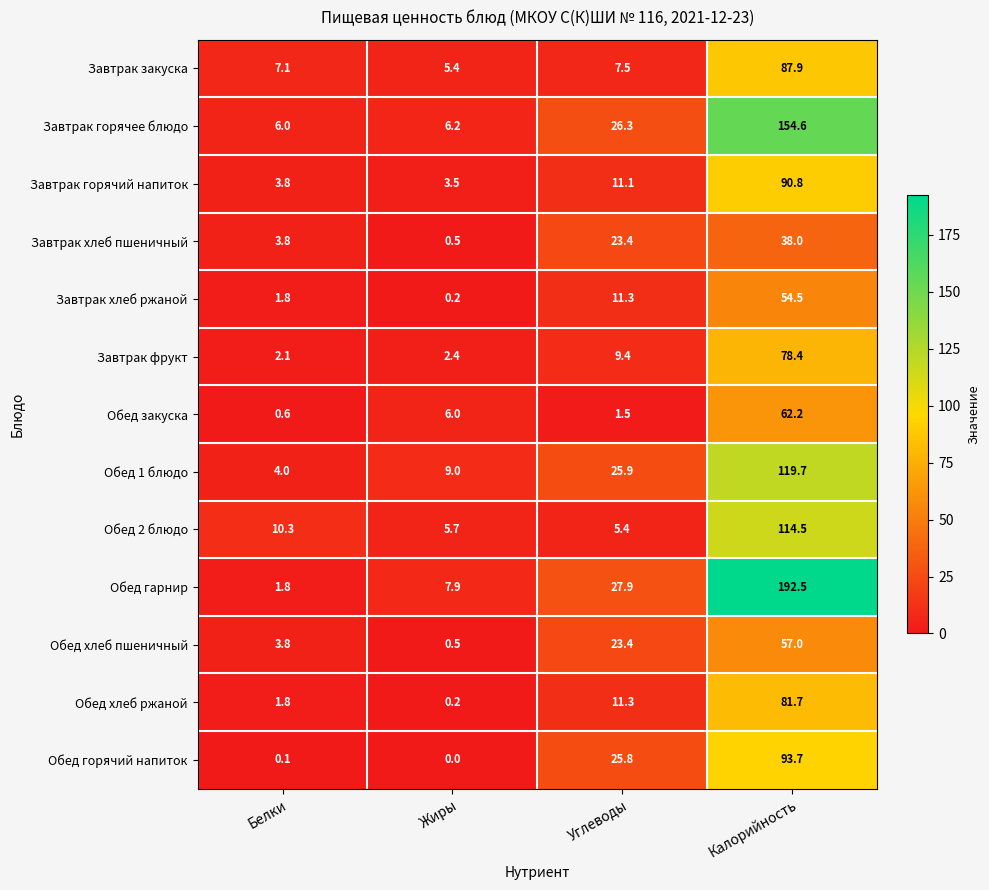

Where does the Завтрак хлеб пшеничный series first go above 23?

Углеводы